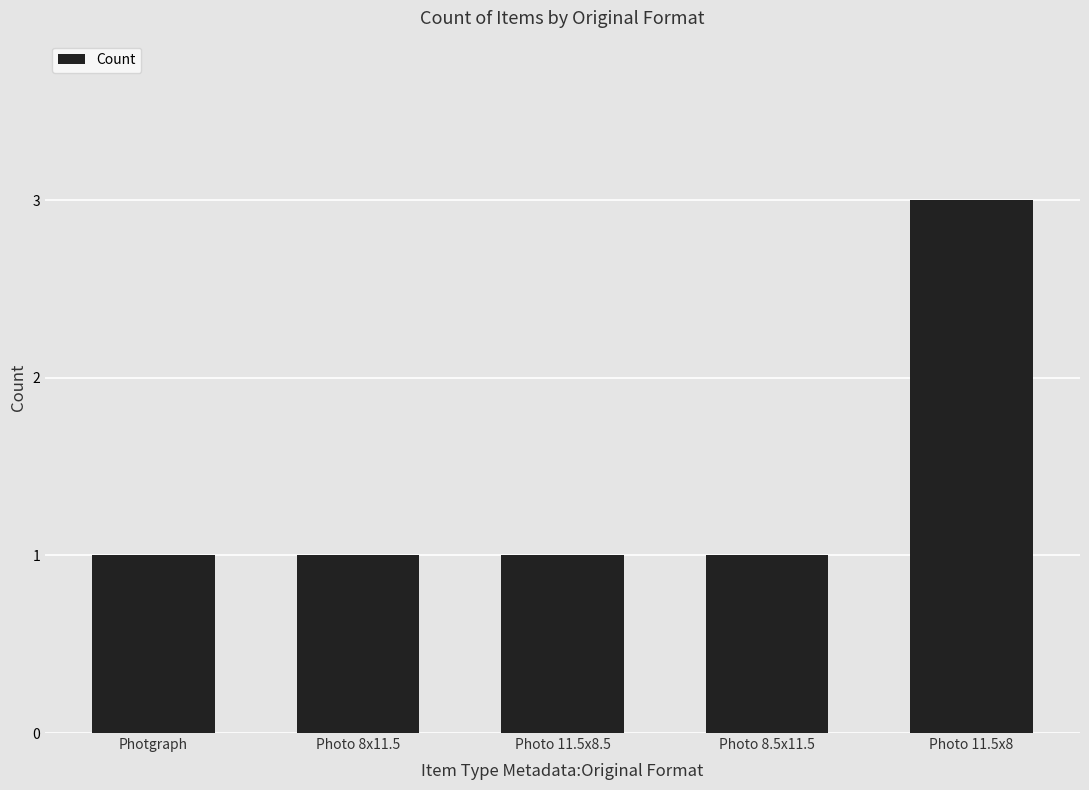

True or false: the data shows 0 at Photo 8x11.5.

False